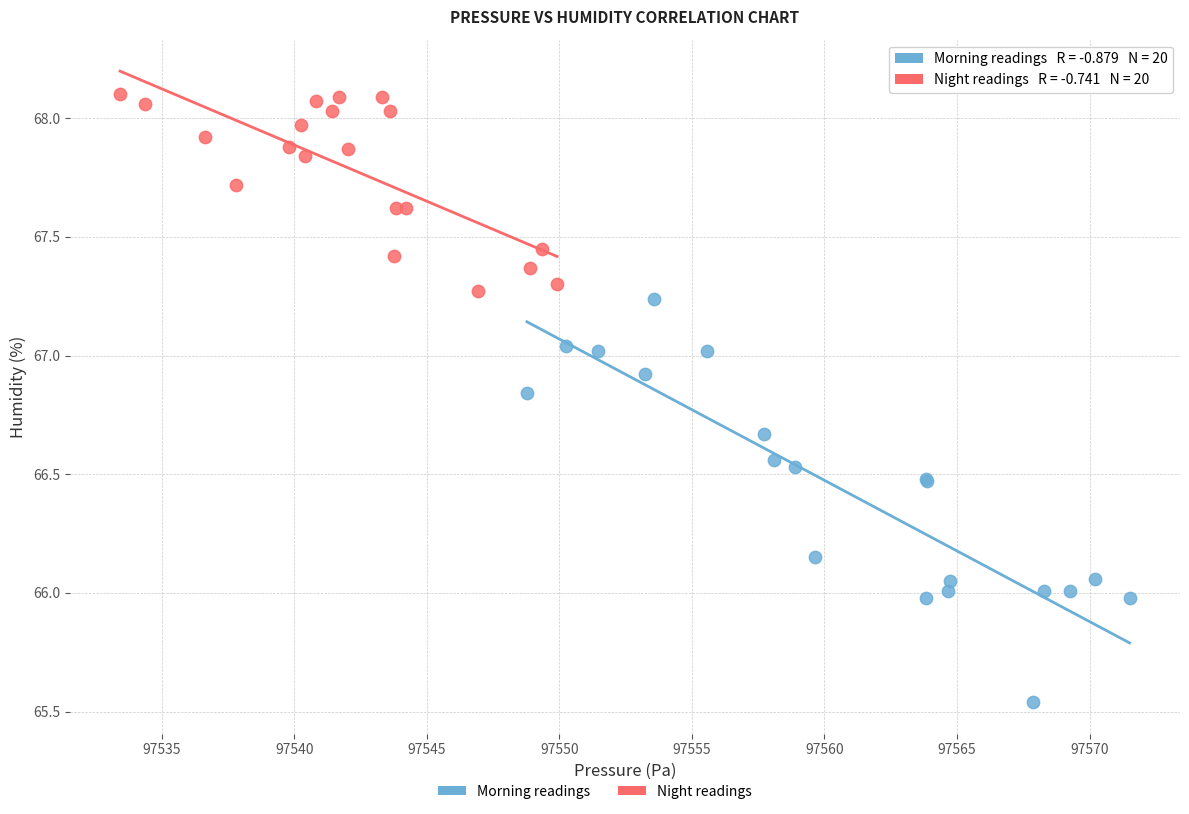

Which series has the largest Y range (max minus min)?

Morning readings